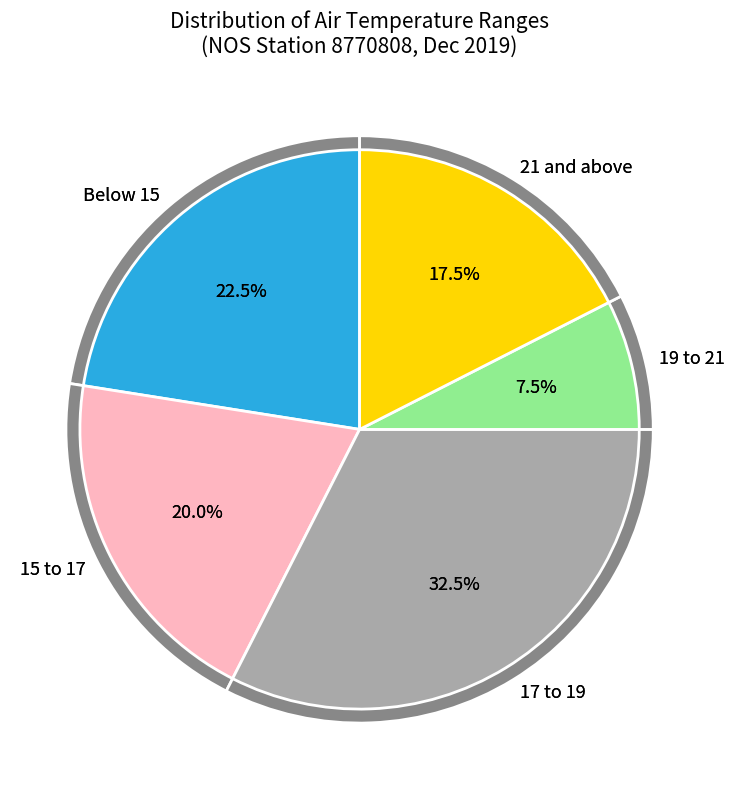

Does 16 account for over 50% of the chart?

No